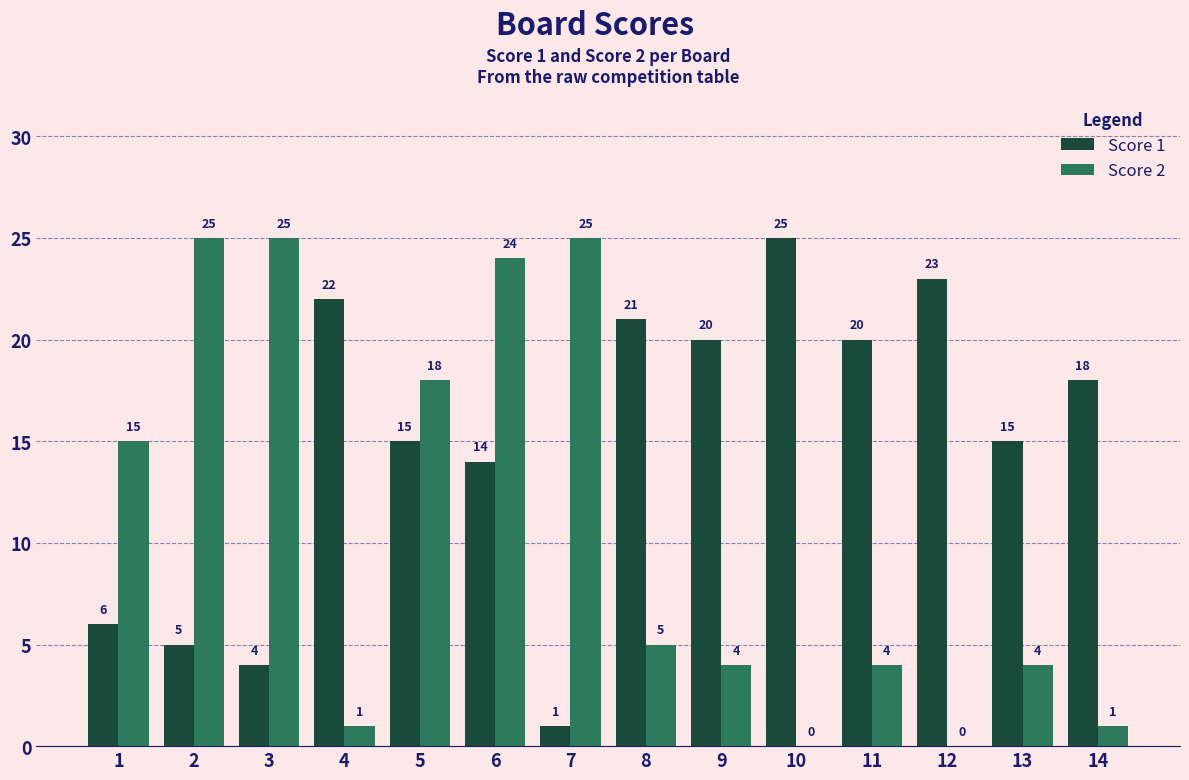

How many series are shown in this chart?

2